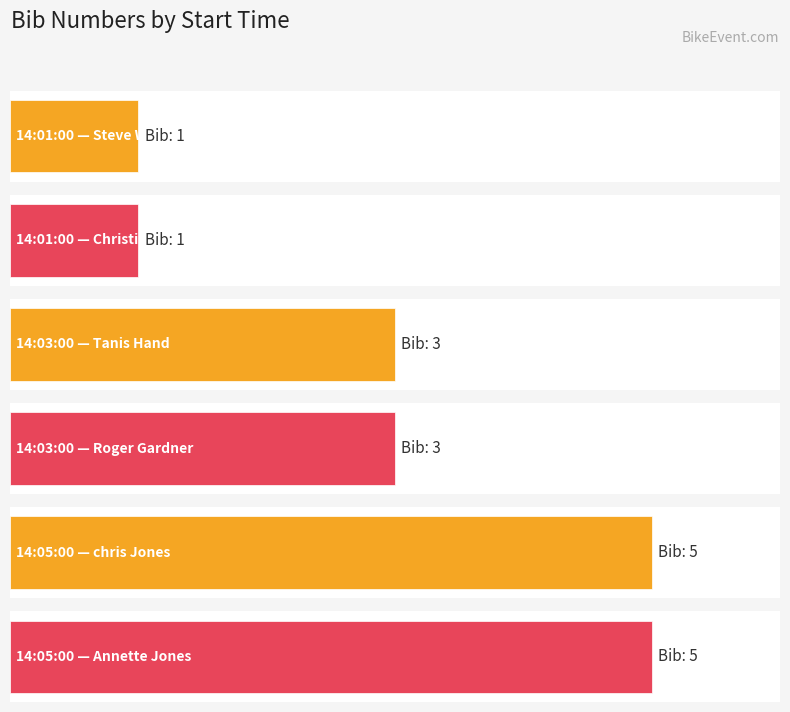

How many data points are less than 3?

2